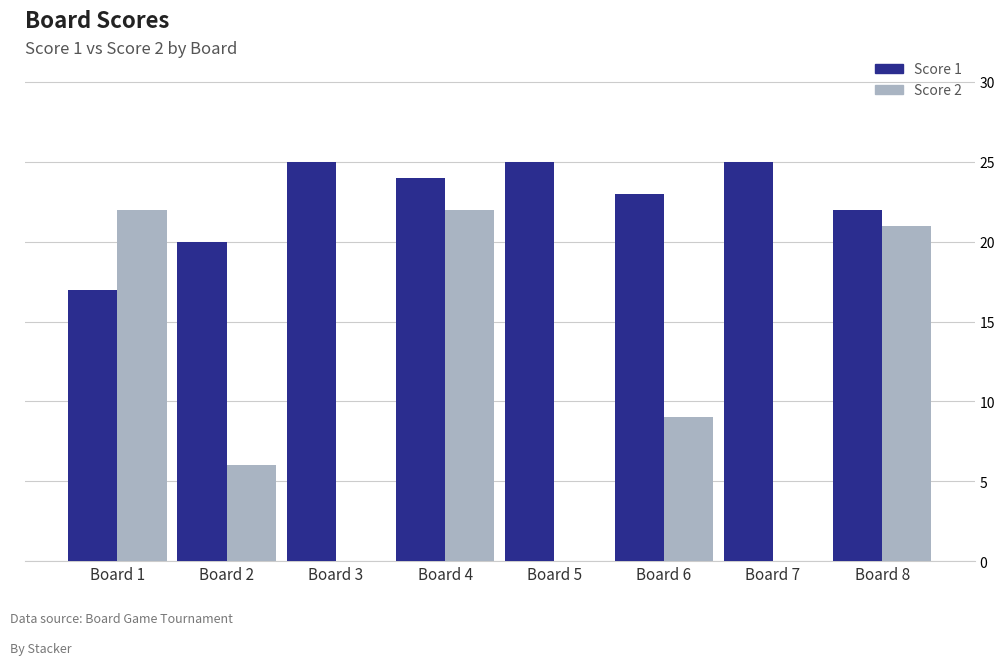

Where is Score 2 nearest to the value 11?

Board 6